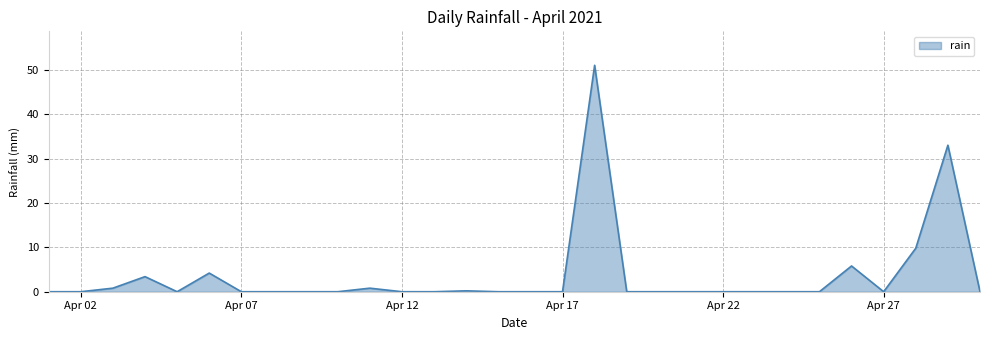

What is the maximum value shown in the chart?

51.0